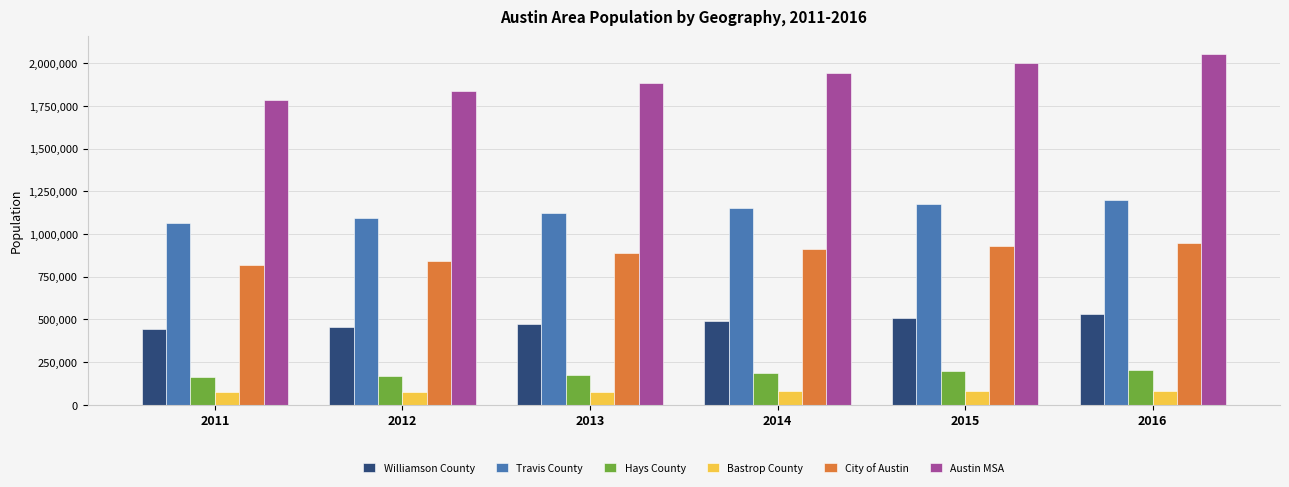

How many bars are there in total?

36